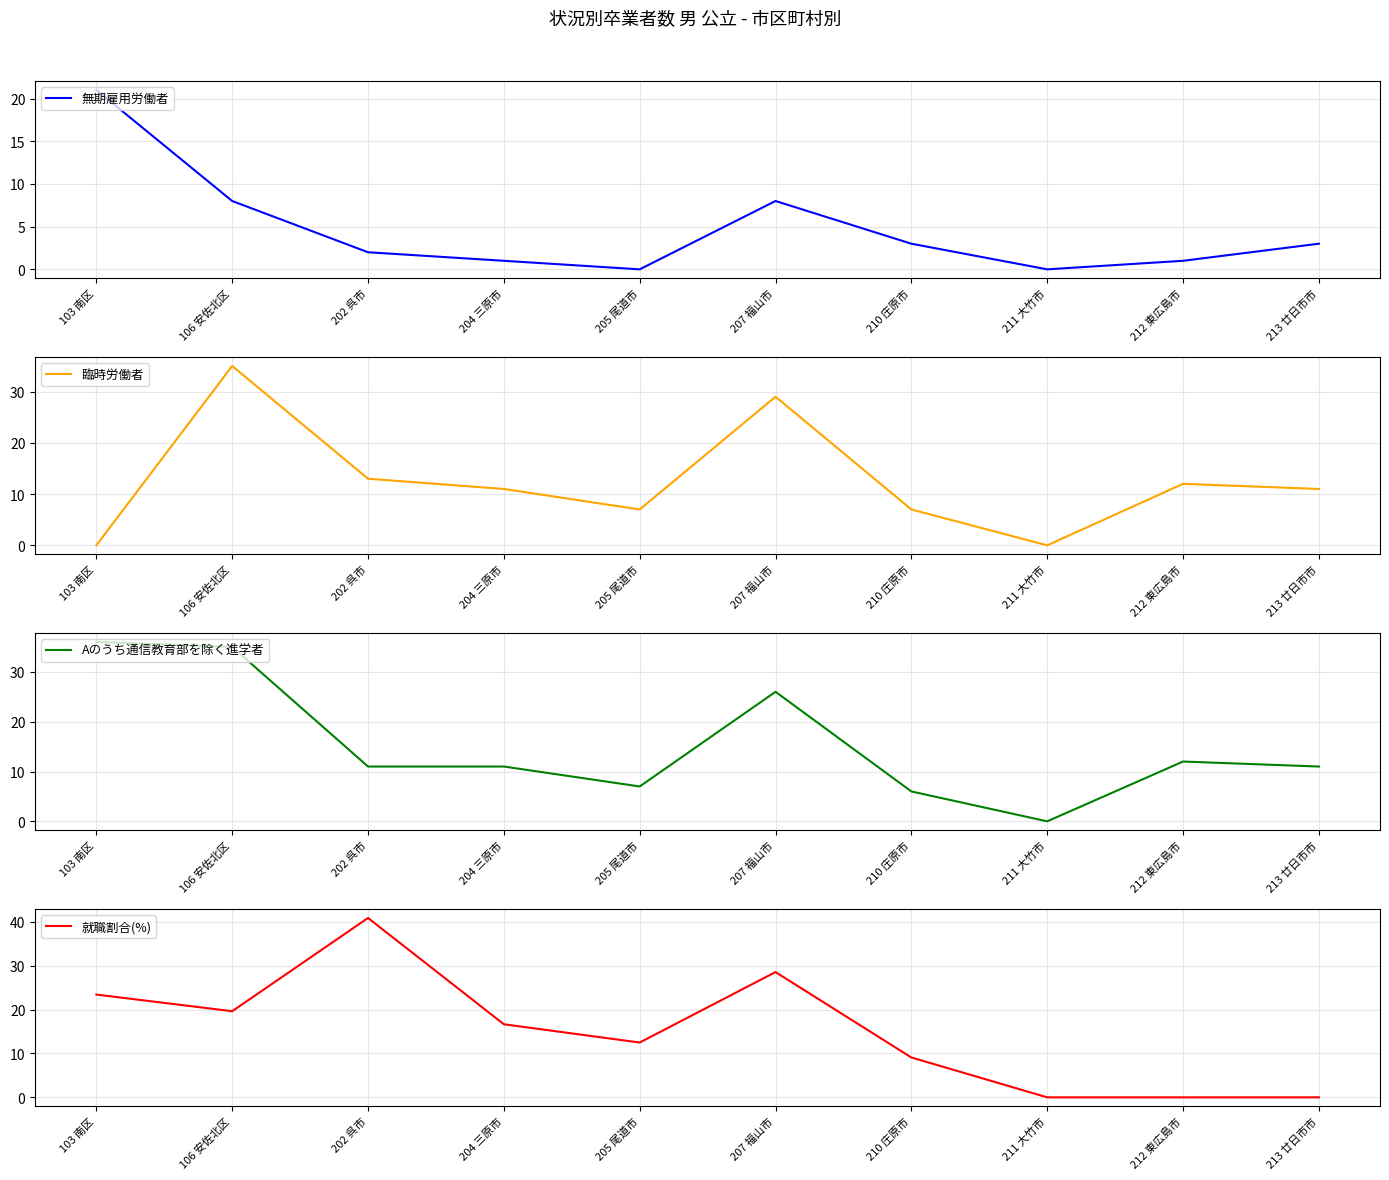

The value of 臨時労働者 at 213 廿日市市 is 11.0. True or false?

True